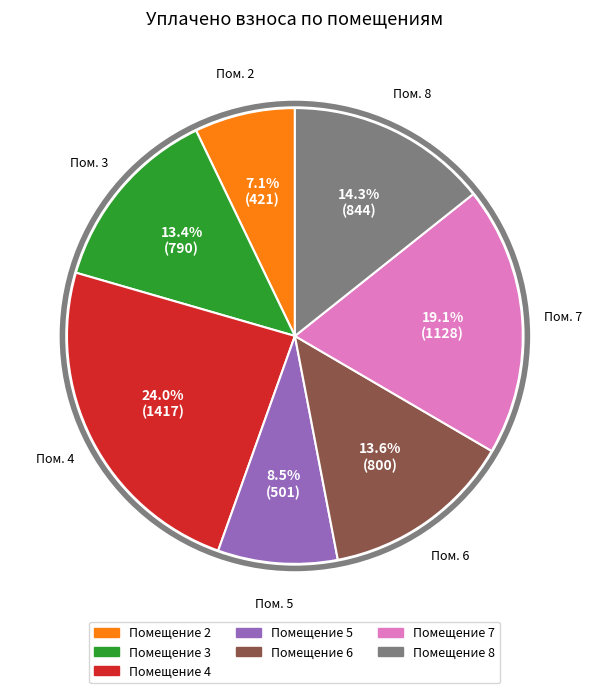

What is the largest slice in the pie chart?

Помещение 4